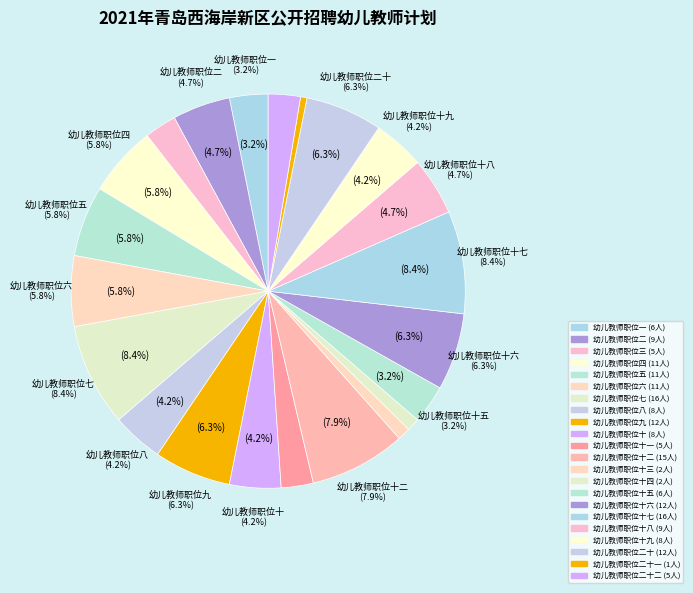

To the nearest percent, what is the difference between the 幼儿教师职位十三 and 幼儿教师职位十 slice percentages?

3%